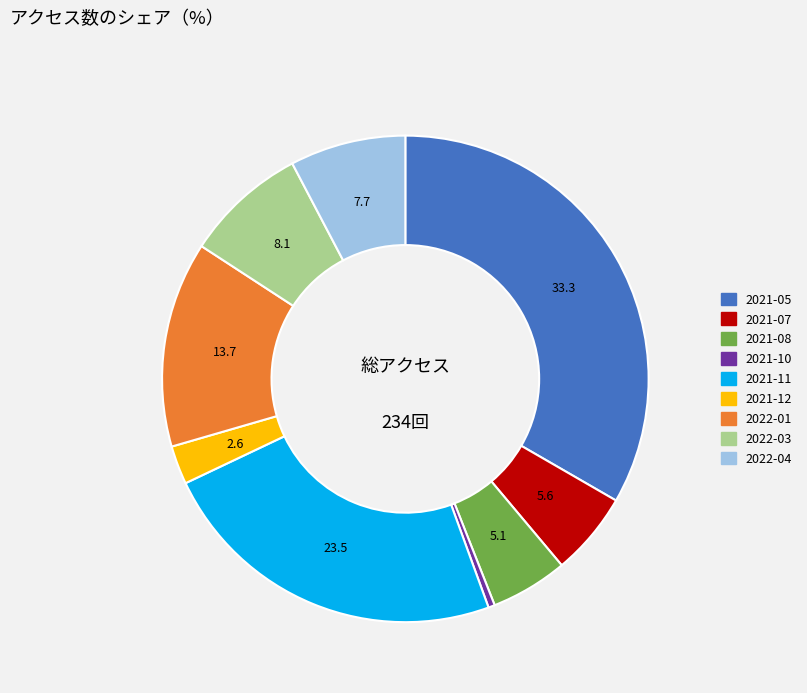

What is the smallest slice in the pie chart?

2021-10